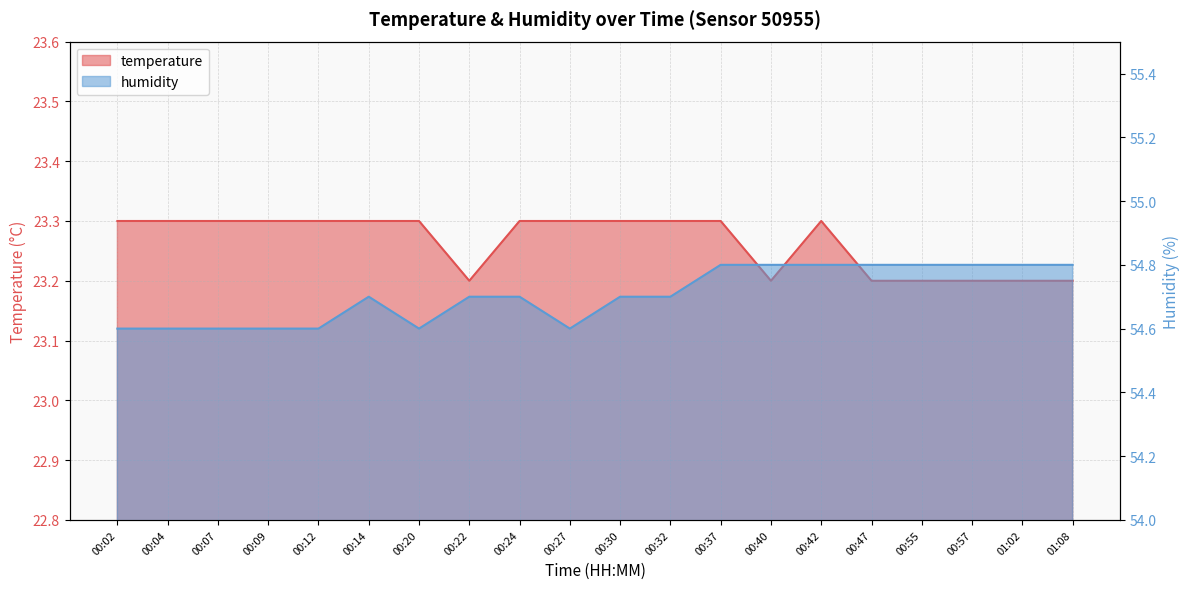

What is the highest value of the humidity series?

54.8